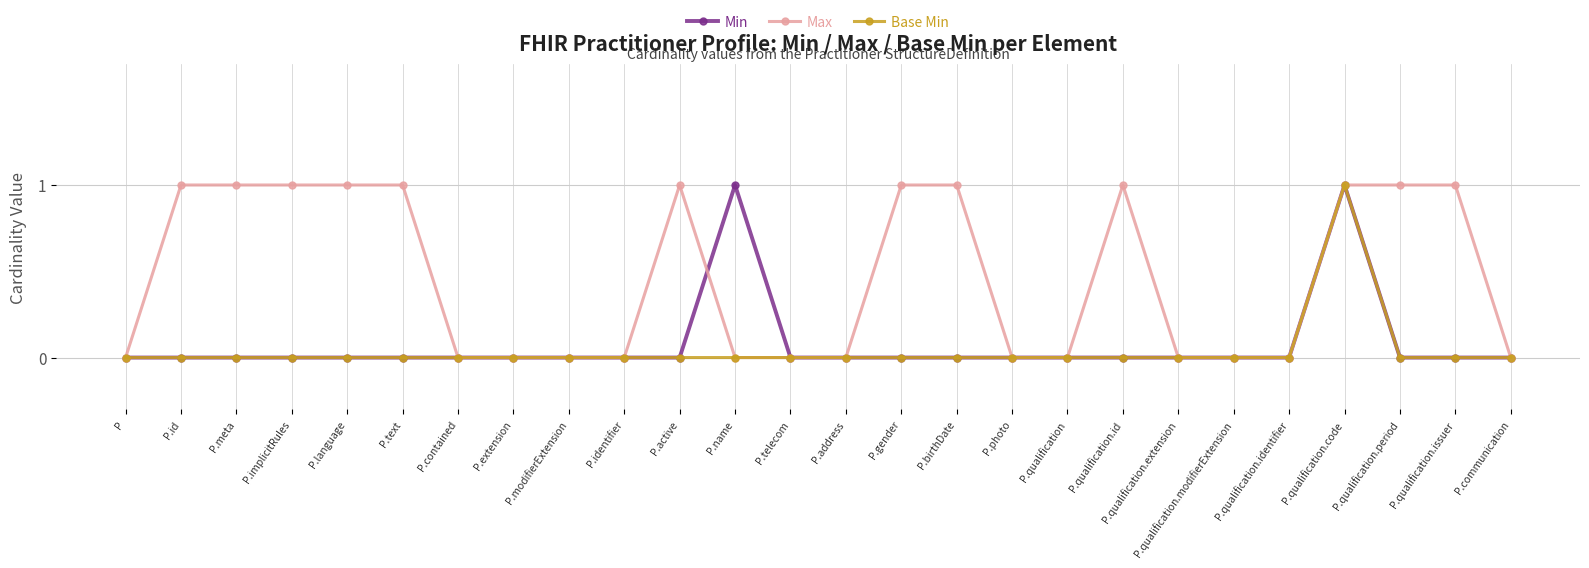

Which series has the largest total across all categories?

Max